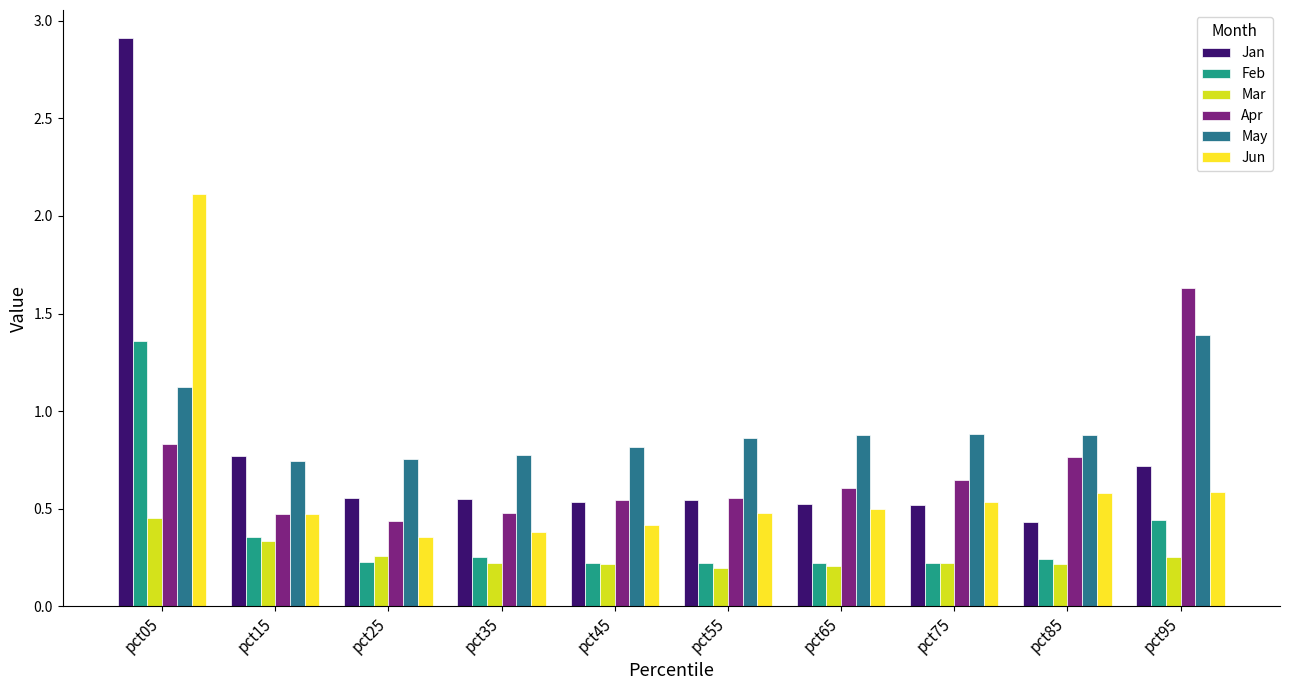

Is the value of May at pct95 greater than the value of Jun at pct35?

Yes